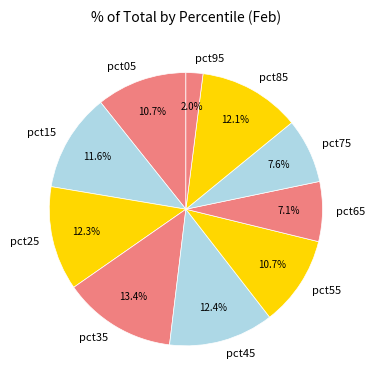

Which has a higher value, pct15 or pct35?

pct35